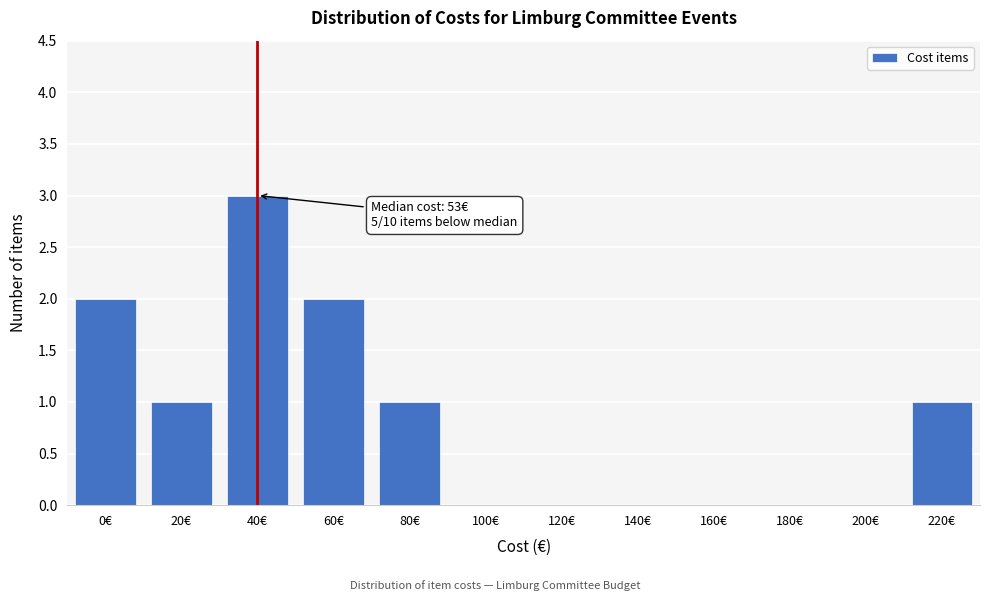

Reading left to right, transcribe all the data shown in this chart.

0€=2	20€=1	40€=3	60€=2	80€=1	100€=0	120€=0	140€=0	160€=0	180€=0	200€=0	220€=1